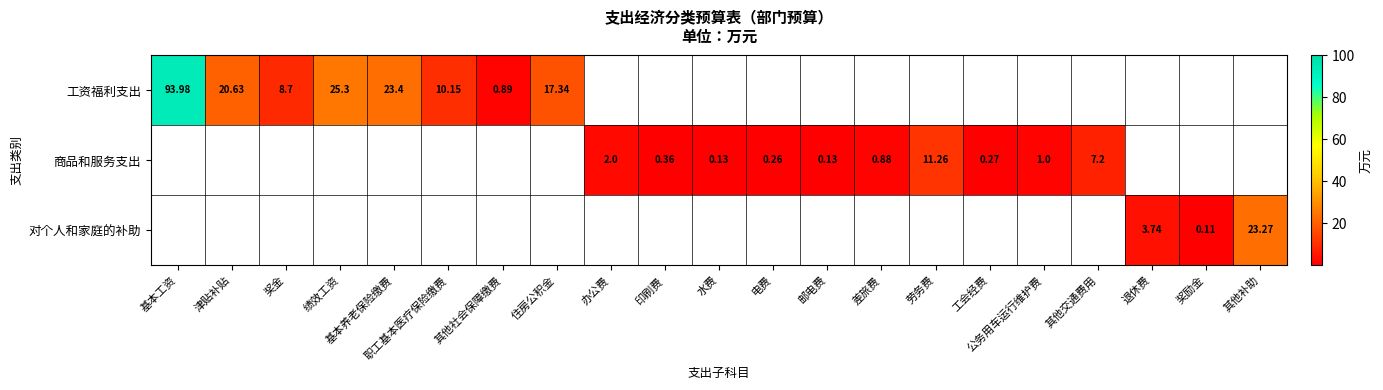

Which series changed the most between 差旅费 and 公务用车运行维护费?

商品和服务支出